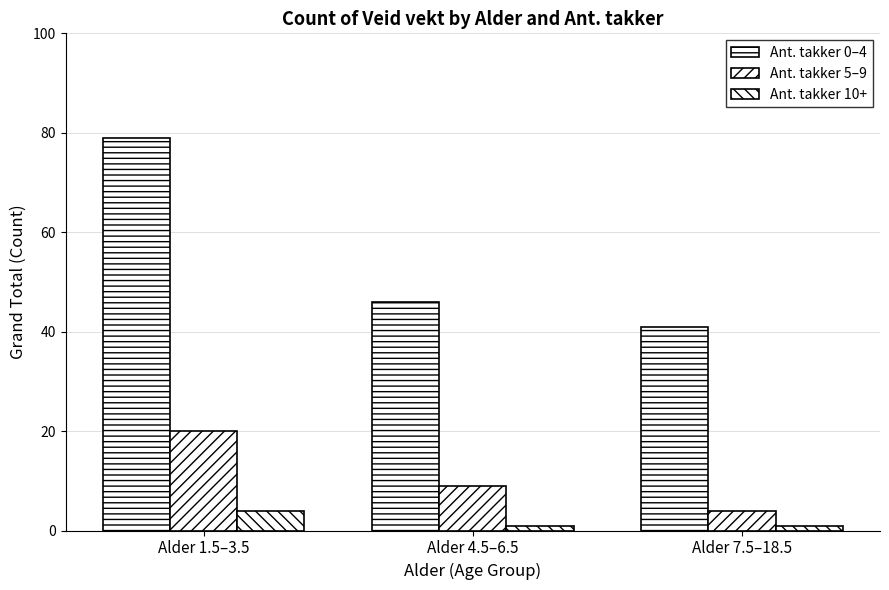

Which category has the highest value in the Ant. takker 10+ series?

Alder 1.5–3.5